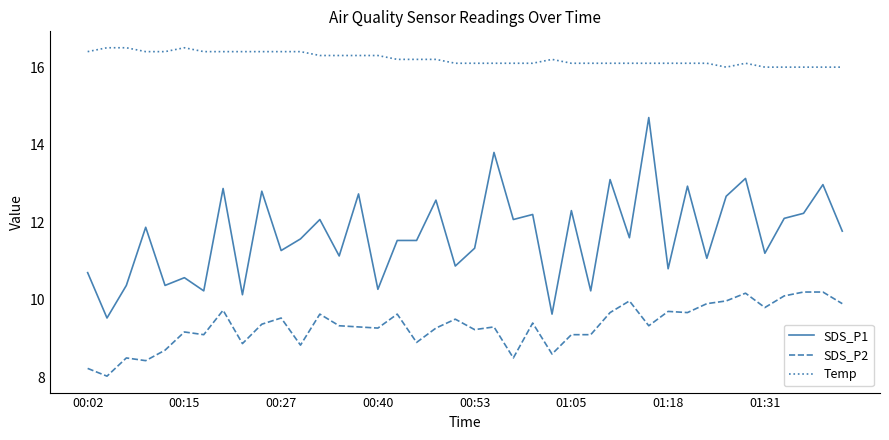

Which series has the largest total across all categories?

Temp